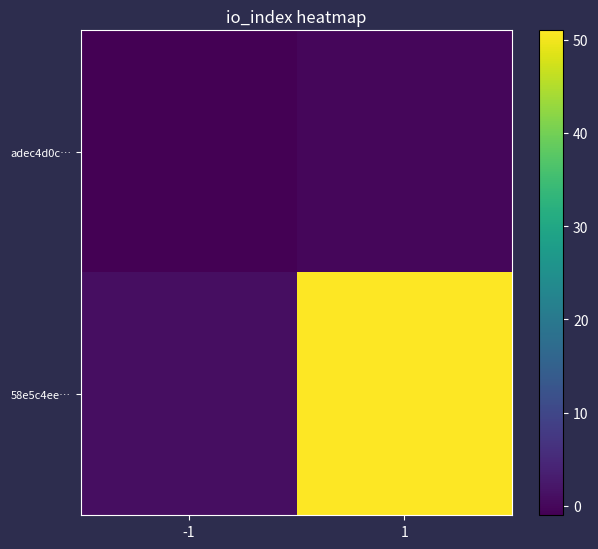

At how many categories does at least one series exceed 32?

1